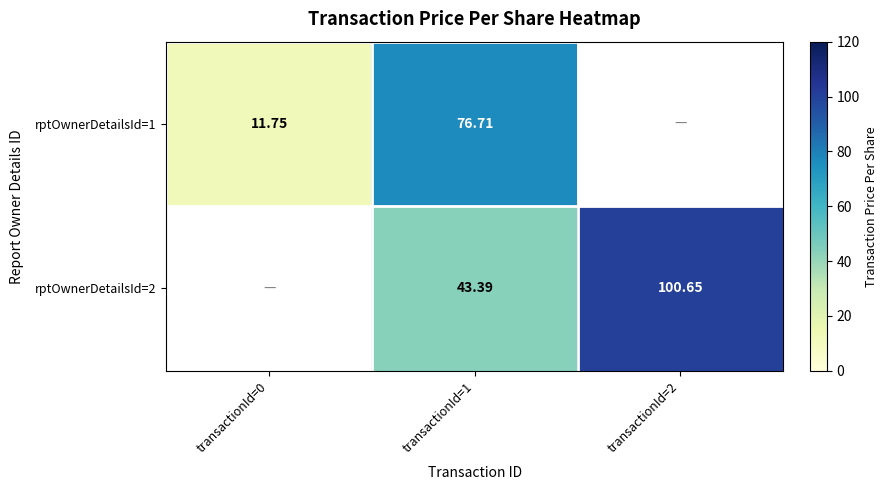

At how many categories does at least one series exceed 85?

1